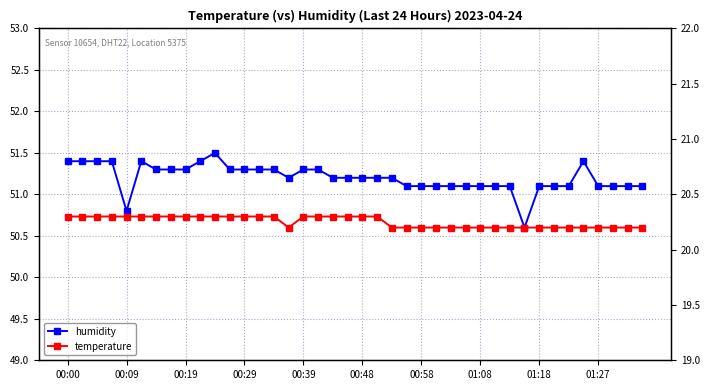

What is the maximum value shown in the chart?

51.5